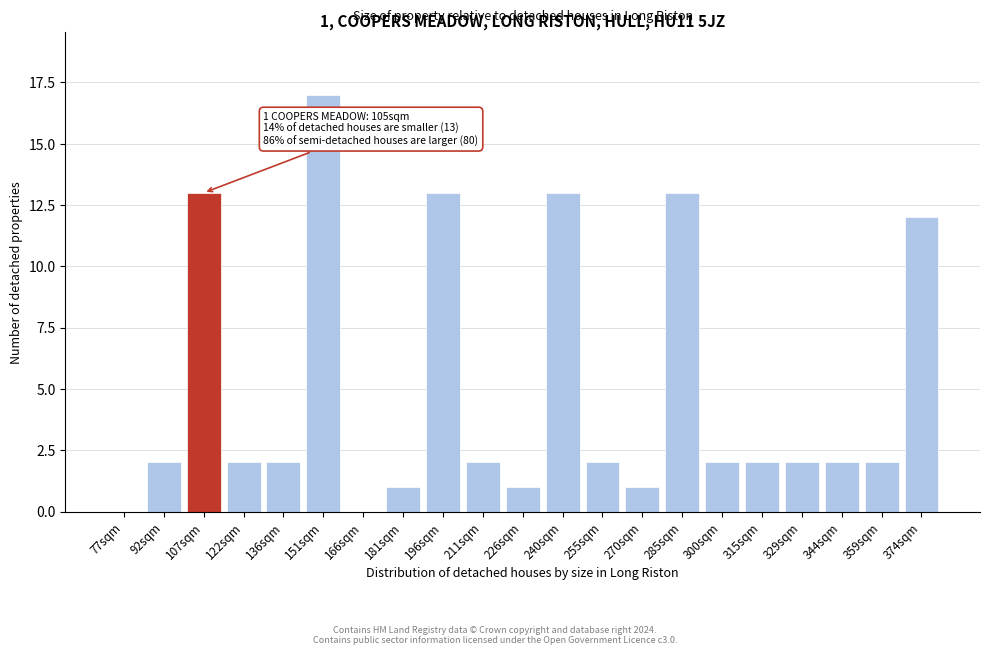

Reading right to left, list all the values displayed in this chart.

374sqm=12	359sqm=2	344sqm=2	329sqm=2	315sqm=2	300sqm=2	285sqm=13	270sqm=1	255sqm=2	240sqm=13	226sqm=1	211sqm=2	196sqm=13	181sqm=1	166sqm=0	151sqm=17	136sqm=2	122sqm=2	107sqm=13	92sqm=2	77sqm=0